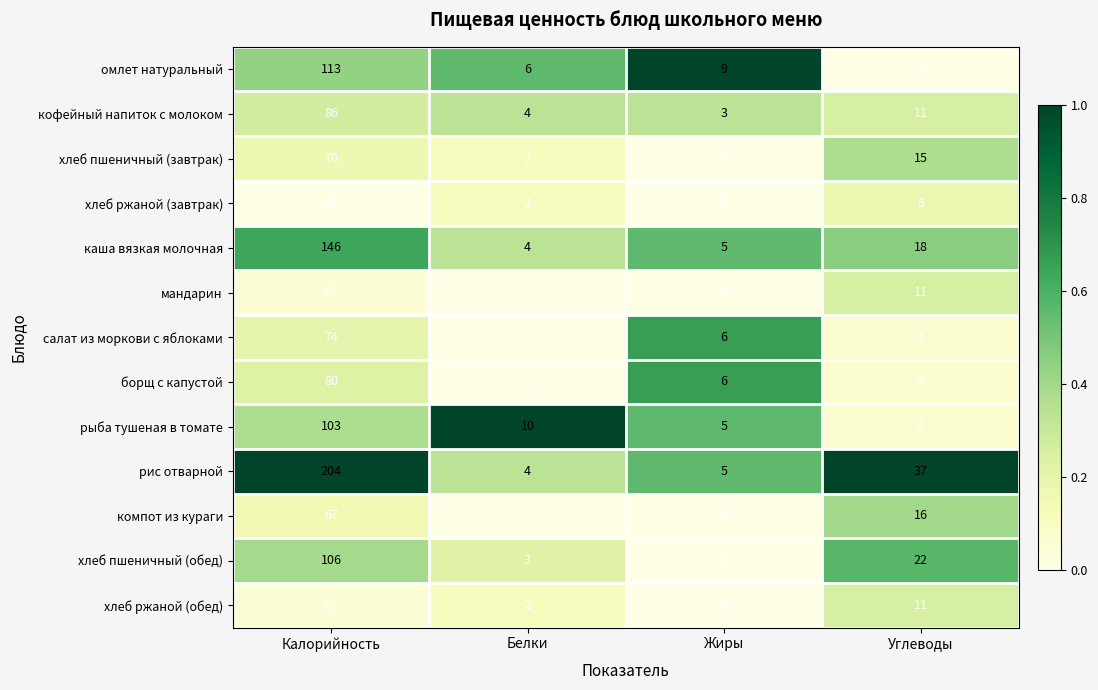

Is it true that каша вязкая молочная equals 30 at Углеводы?

False